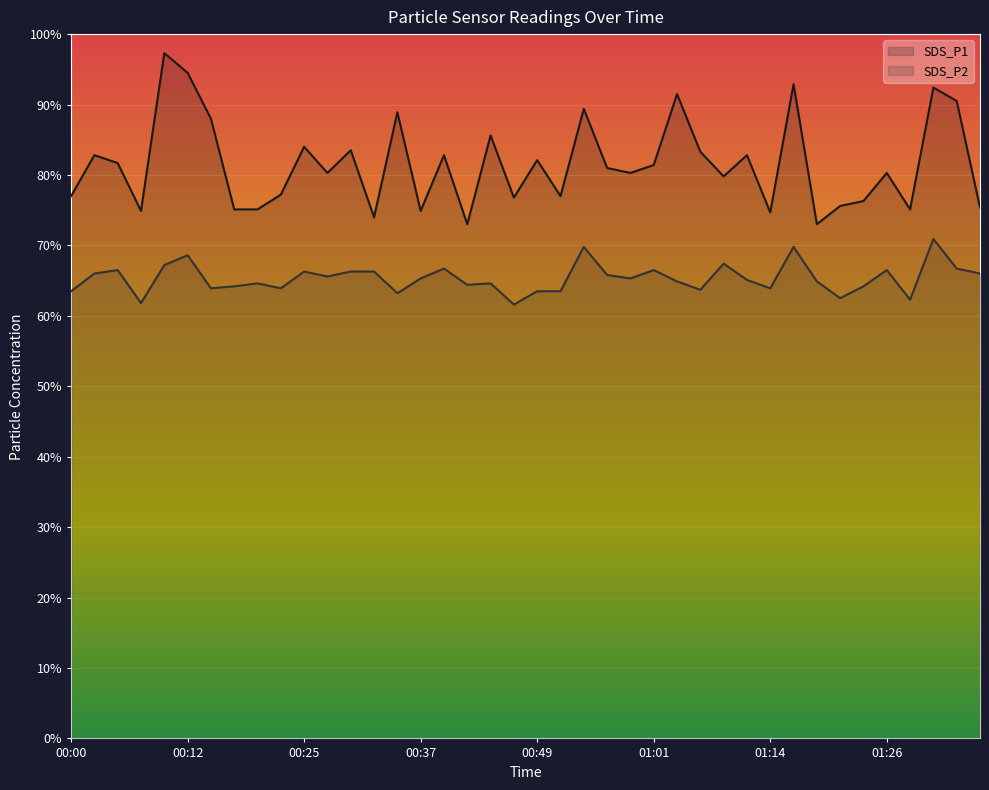

What position from the left is 00:05?

3